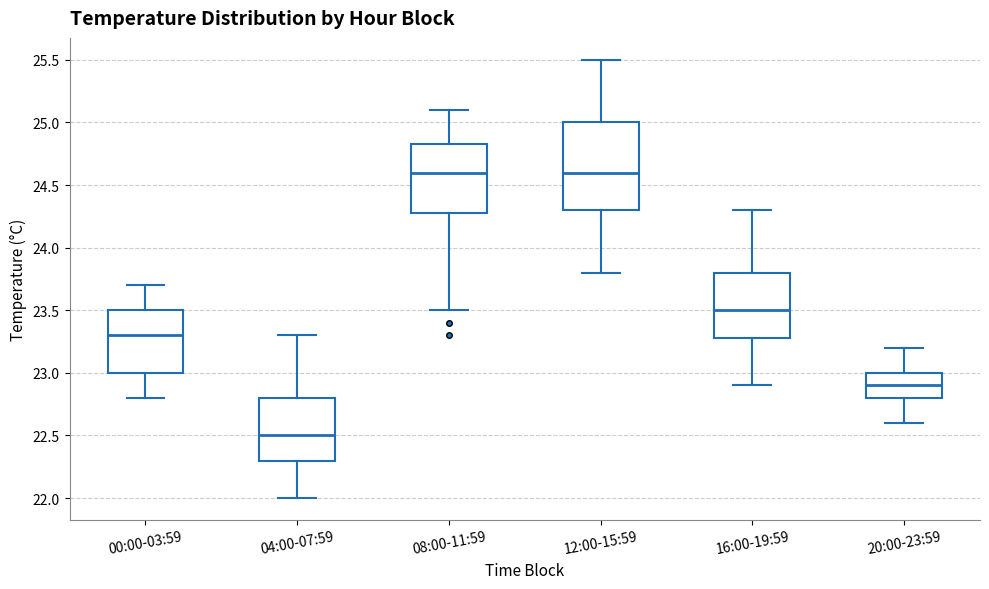

Reading left to right, transcribe this box plot: for each box, give where its median line is, the range the box spans, and where its two whiskers end, as read against the y-axis. The values are not printed on the chart, so give them approximately, as read against the axis.

00:00-03:59: median 23.30, box 23.00 to 23.50, whiskers 22.80 to 23.70
04:00-07:59: median 22.50, box 22.30 to 22.80, whiskers 22.00 to 23.30
08:00-11:59: median 24.60, box 24.30 to 24.85, whiskers 23.50 to 25.10
12:00-15:59: median 24.60, box 24.30 to 25.00, whiskers 23.80 to 25.50
16:00-19:59: median 23.50, box 23.30 to 23.80, whiskers 22.90 to 24.30
20:00-23:59: median 22.90, box 22.80 to 23.00, whiskers 22.60 to 23.20